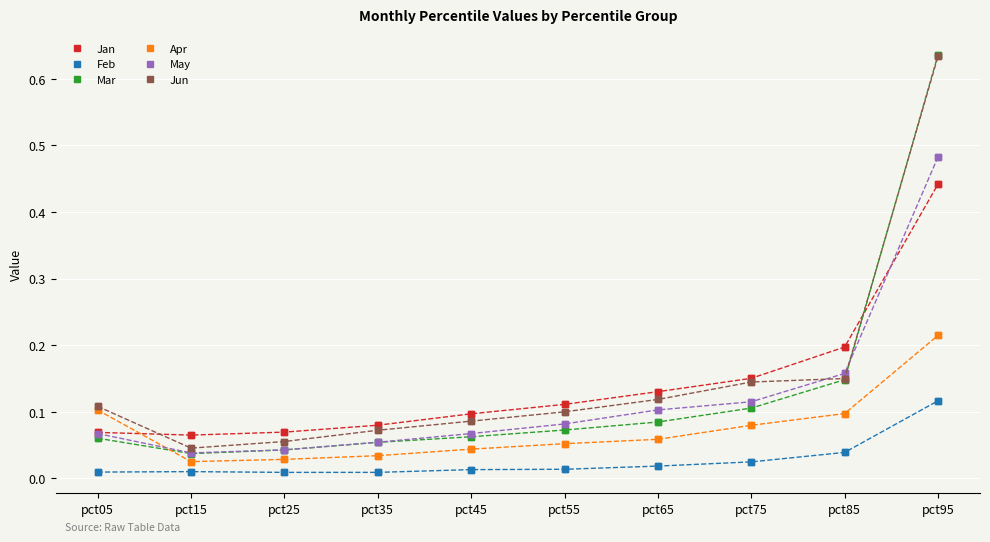

How many times do Apr and Jan cross each other?

1